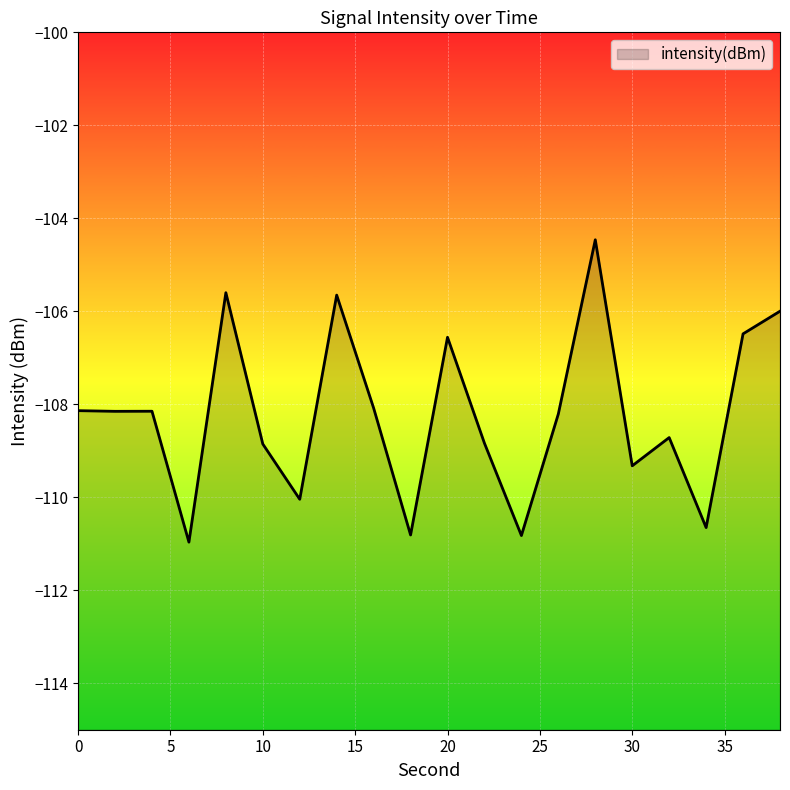

What is the difference between the maximum and minimum values?

6.5